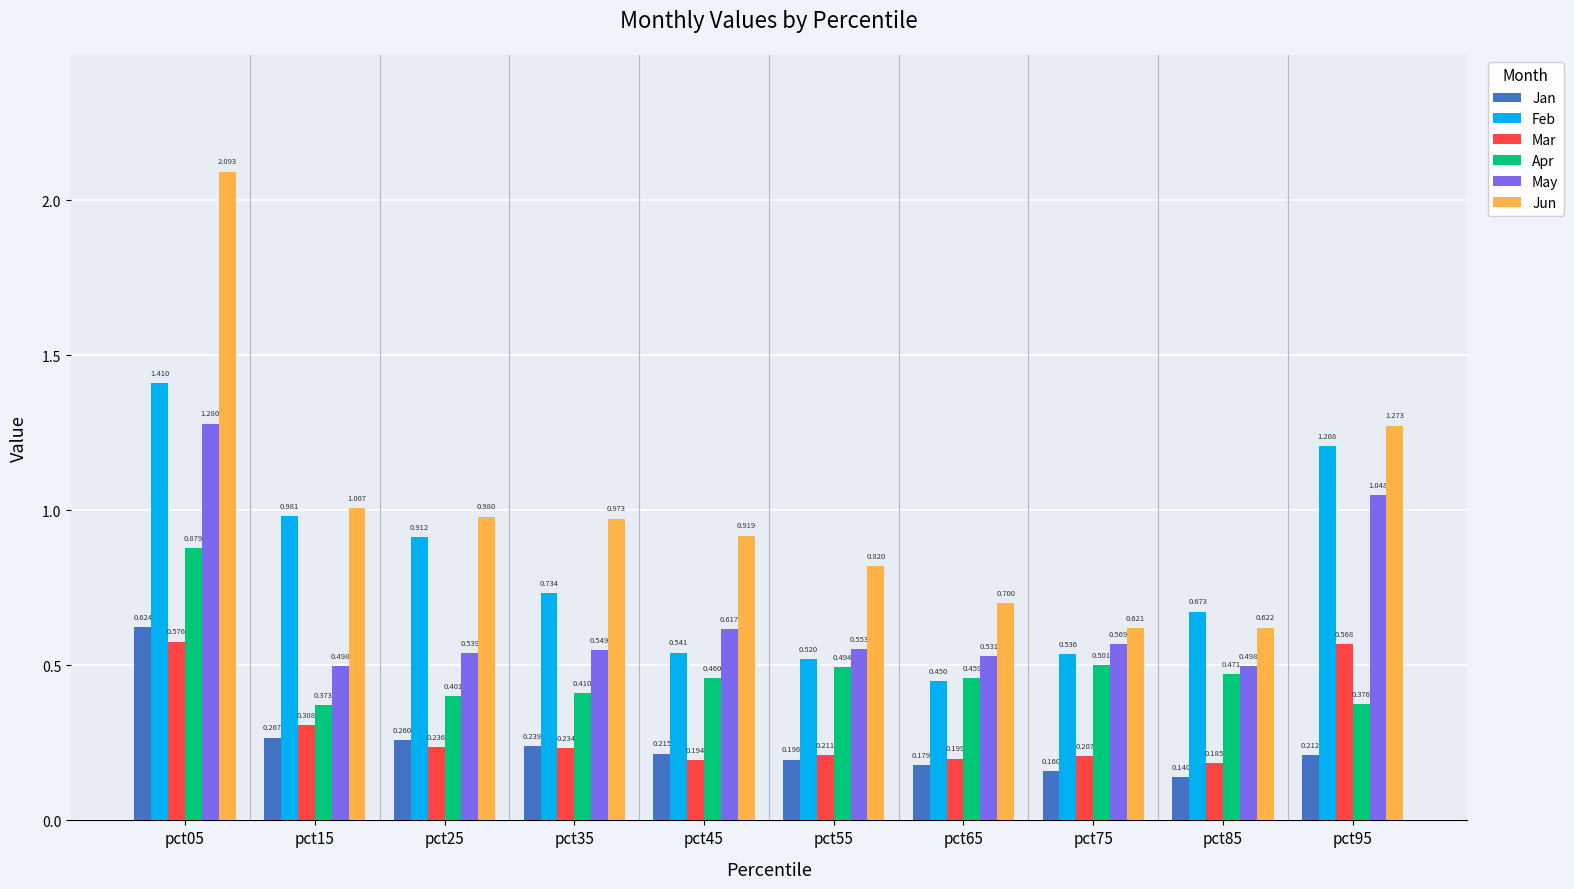

Which category has the lowest value in the Feb series?

pct65